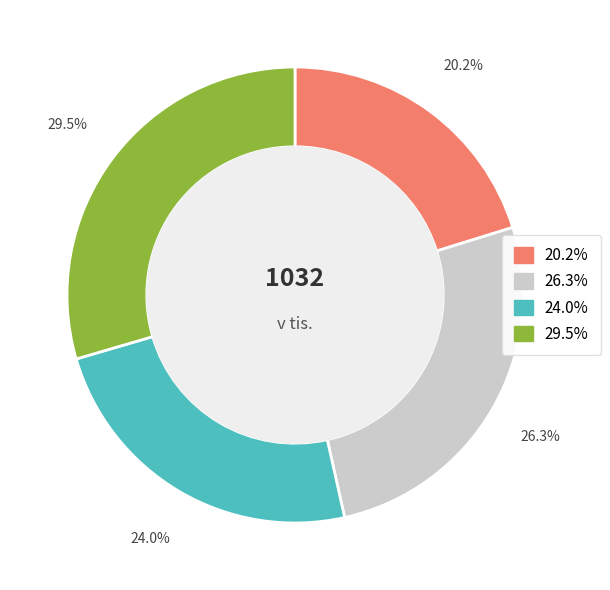

Is there a majority slice in this chart?

No